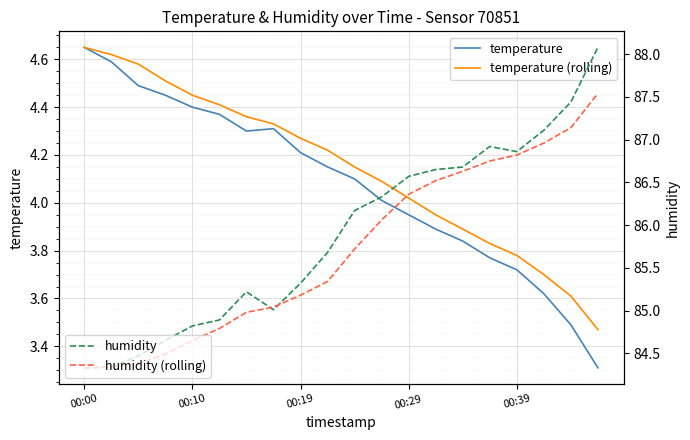

Reading left to right, what are all the values shown in this chart?

temperature: 4.7	4.6	4.5	4.5	4.4	4.4	4.3	4.3	4.2	4.2	4.1	4.0	4.0	3.9	3.8	3.8	3.7	3.6	3.5	3.3
temperature (rolling): 4.7	4.6	4.6	4.5	4.5	4.4	4.4	4.3	4.3	4.2	4.2	4.1	4.0	4.0	3.9	3.8	3.8	3.7	3.6	3.5
humidity: 84.3	84.3	84.5	84.7	84.8	84.9	85.2	85.0	85.3	85.7	86.2	86.3	86.6	86.7	86.7	86.9	86.9	87.1	87.4	88.1
humidity (rolling): 84.3	84.3	84.4	84.5	84.7	84.8	85.0	85.0	85.2	85.3	85.7	86.1	86.4	86.5	86.6	86.8	86.8	87.0	87.1	87.5